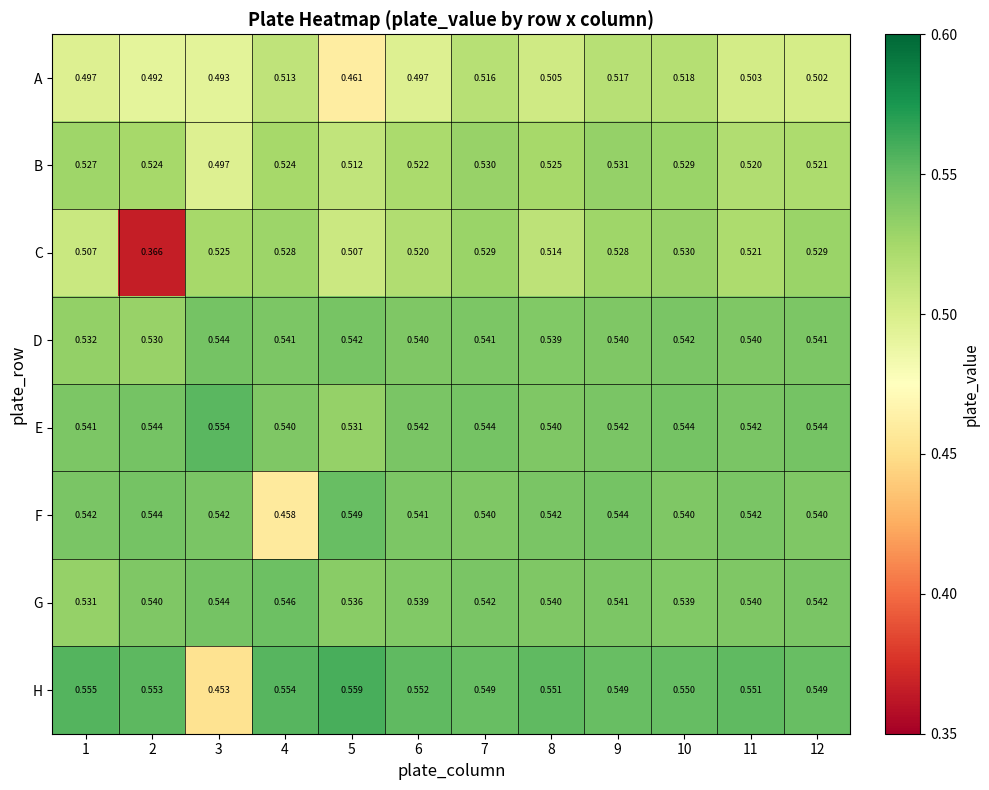

At 5, list the series in order from largest to smallest.

H, F, D, G, E, B, C, A